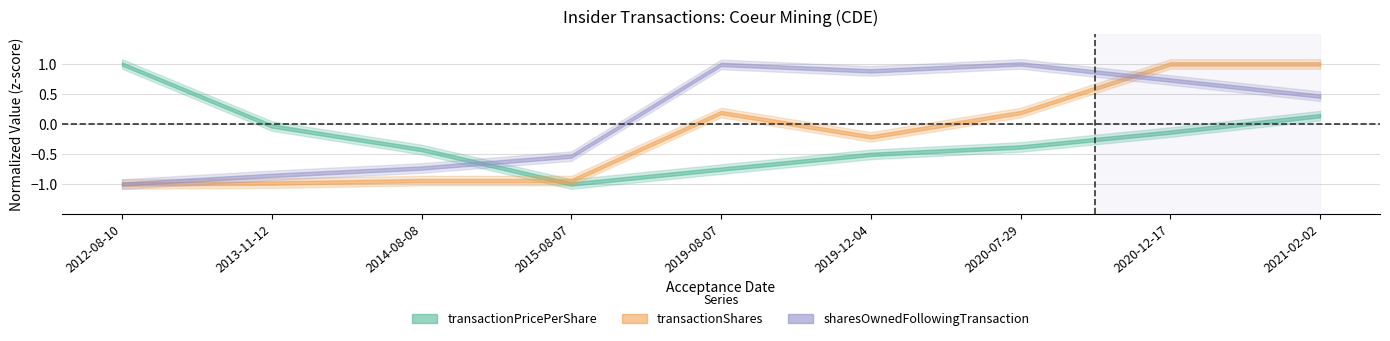

What is the total value across all series at 2015-08-07?

-2.5